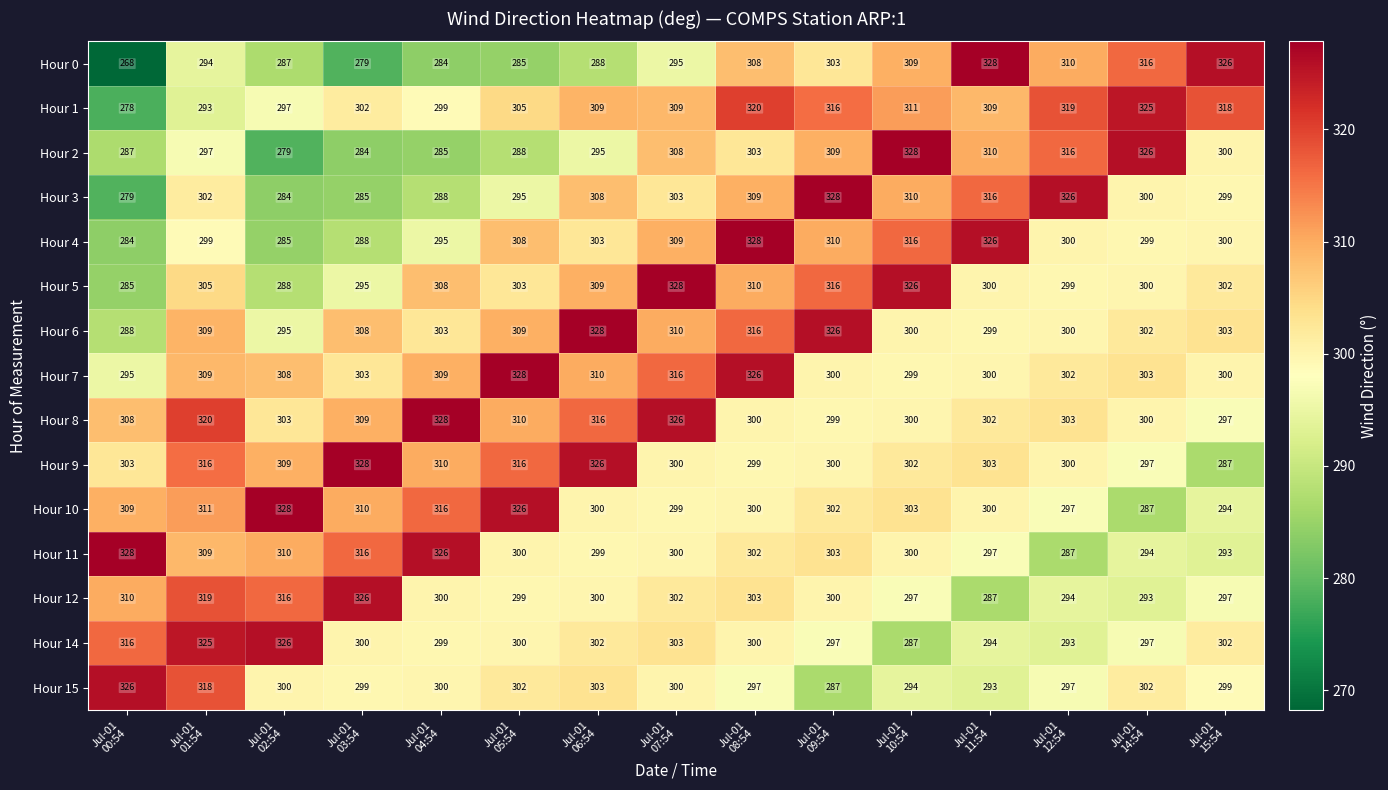

Which series has the largest range (max minus min)?

Hour 0